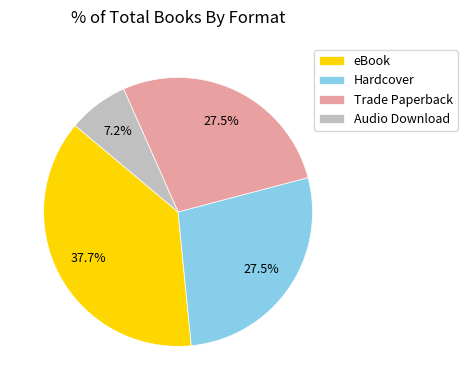

Is there a majority slice in this chart?

No